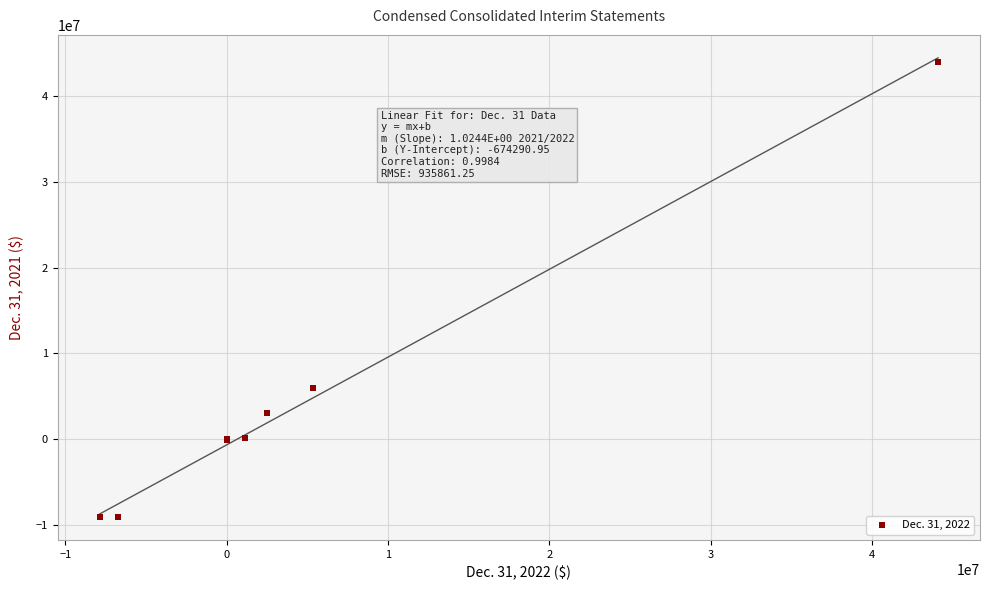

What Y value in the scatter plot is closest to 17445927?

6019759.0